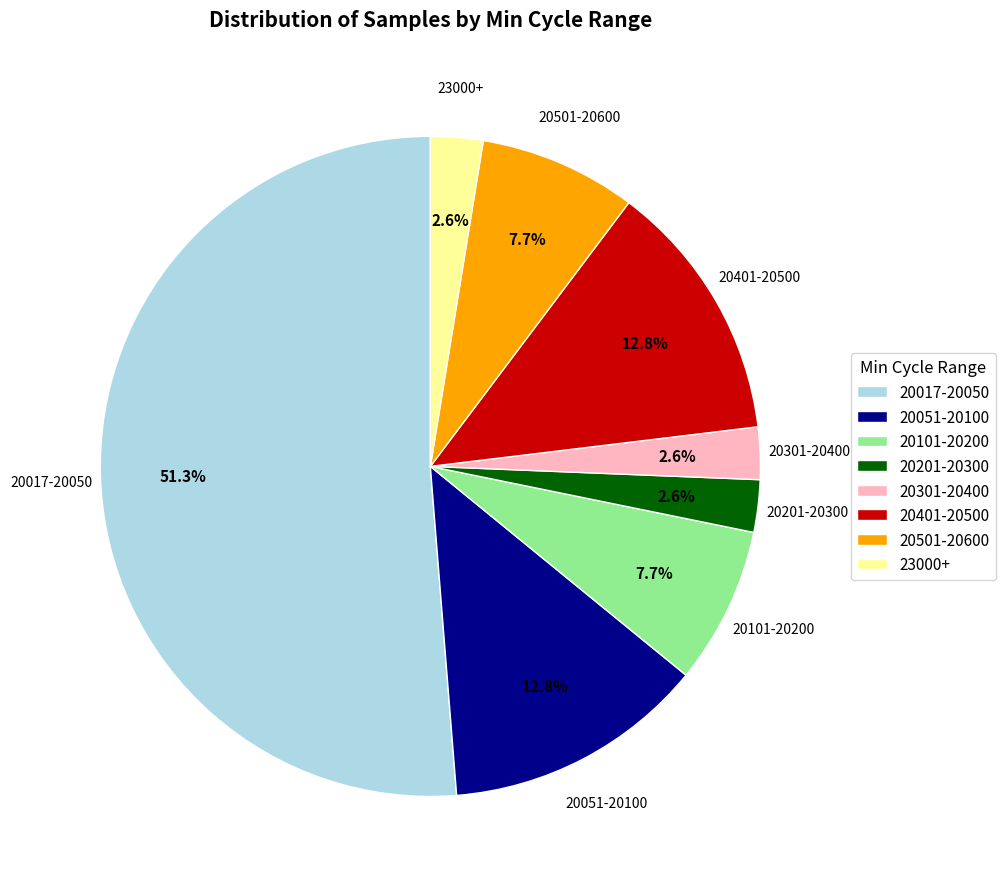

Between 20051-20100 and 20301-20400, which is larger?

20051-20100